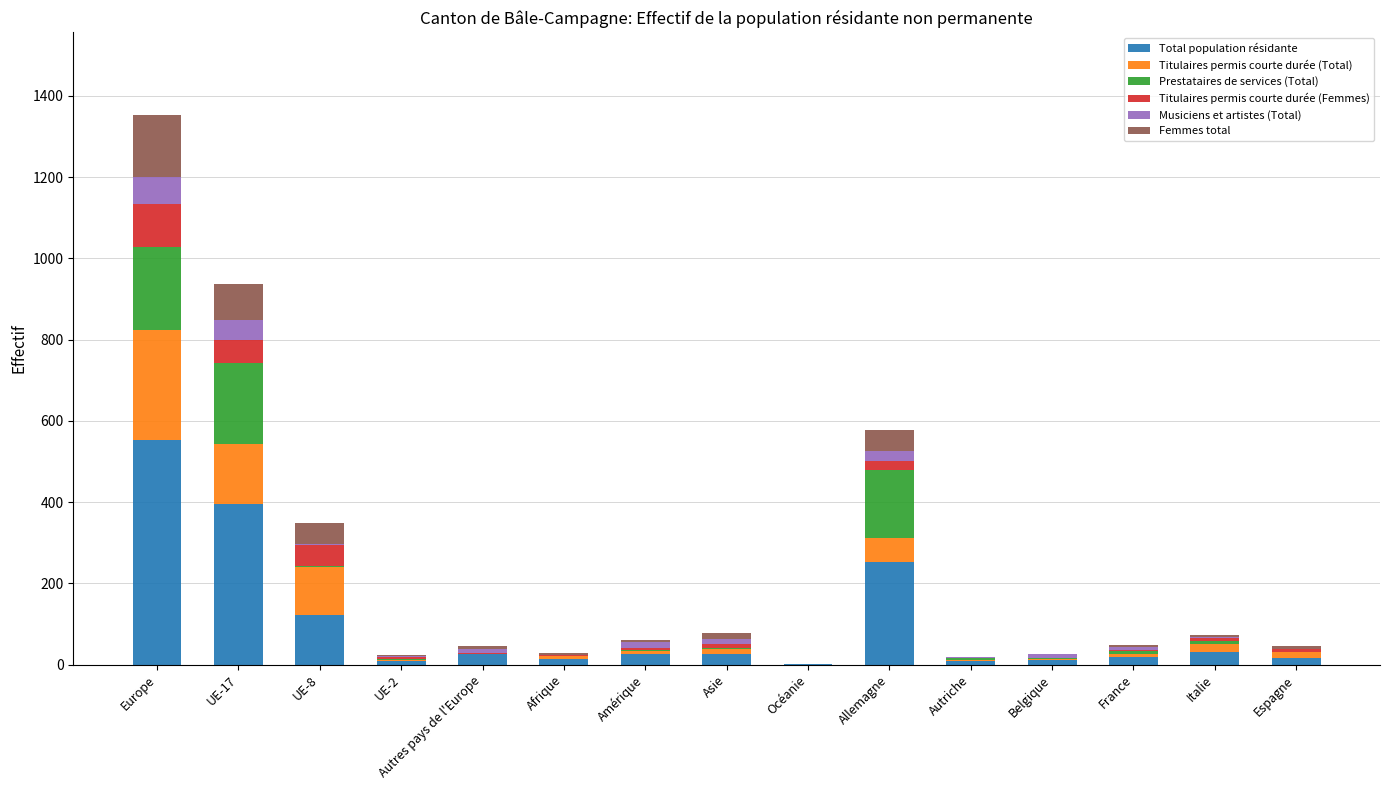

How many distinct data groups are displayed?

6